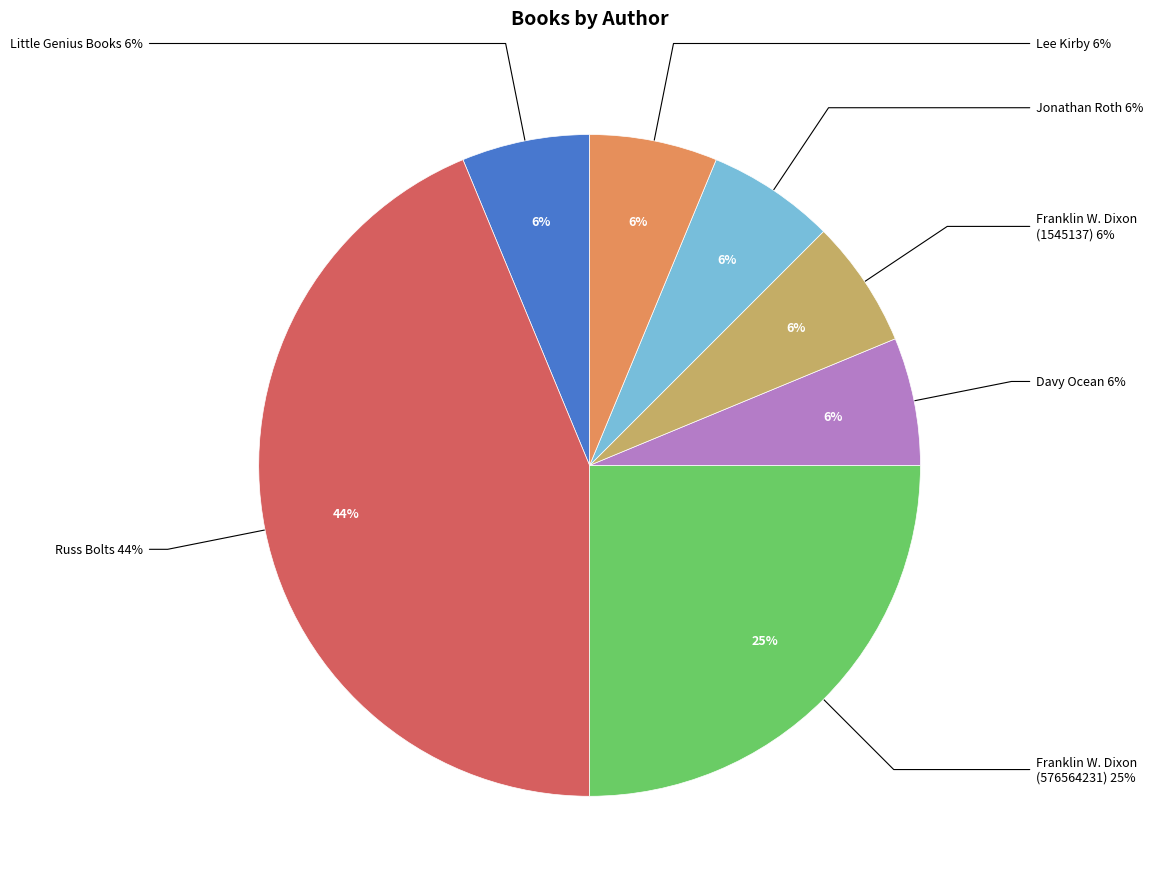

Rank the categories by value from highest to lowest.

Russ Bolts (146394715), Franklin W. Dixon (576564231), Little Genius Books (179754279), Davy Ocean (428543269), Franklin W. Dixon (1545137), Jonathan Roth (2111794235), Lee Kirby (2118291901)